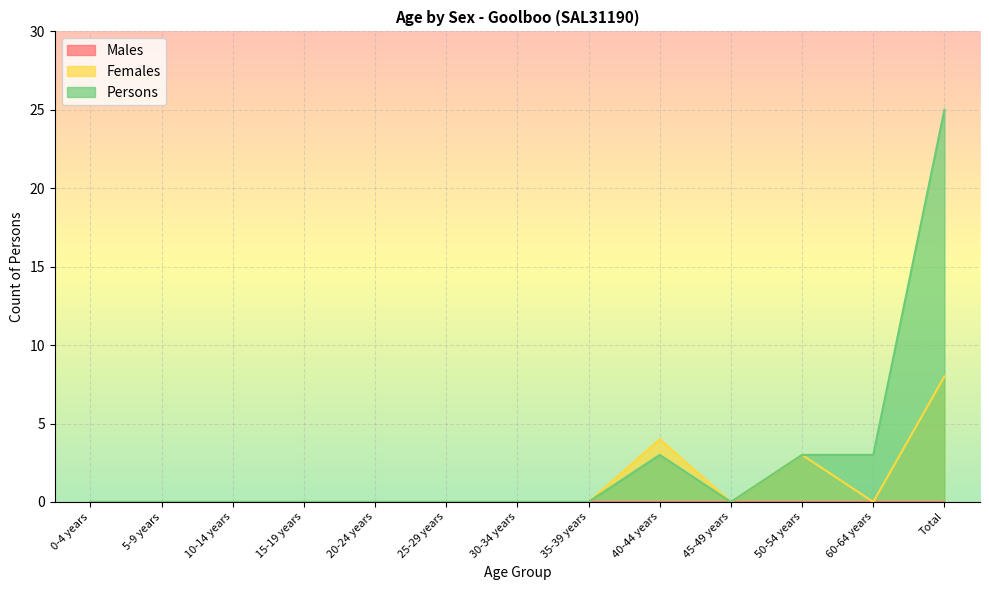

What is the highest value of the Persons series?

25